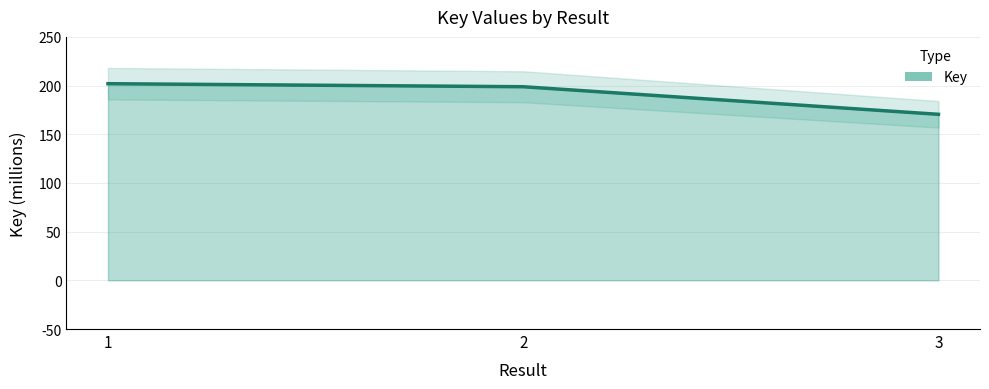

Is it true that the value at 2 is 198.8?

True